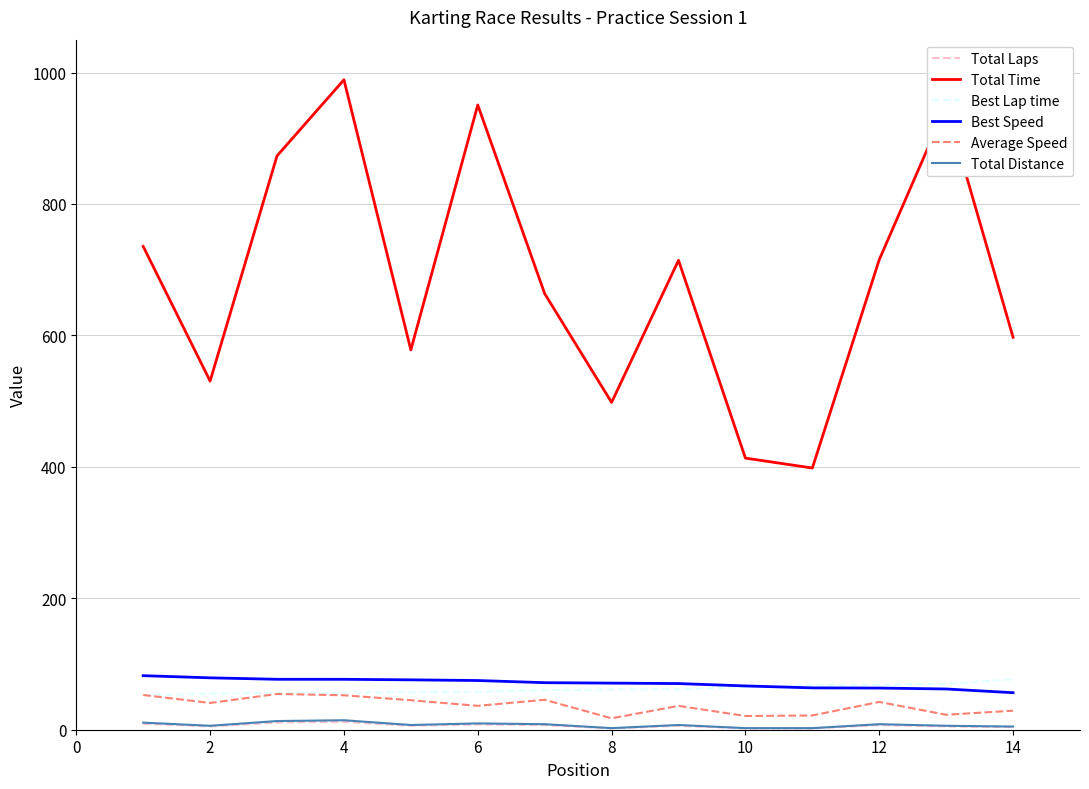

What is the maximum value shown in the chart?

989.0